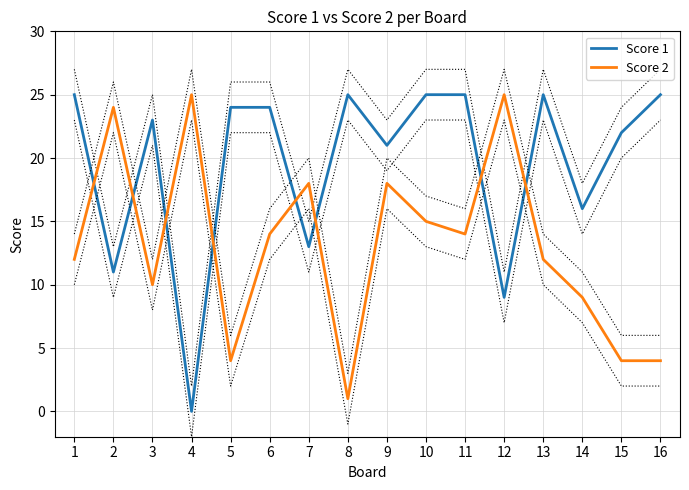

List the series in order of their peak value, lowest first.

Score 1, Score 2